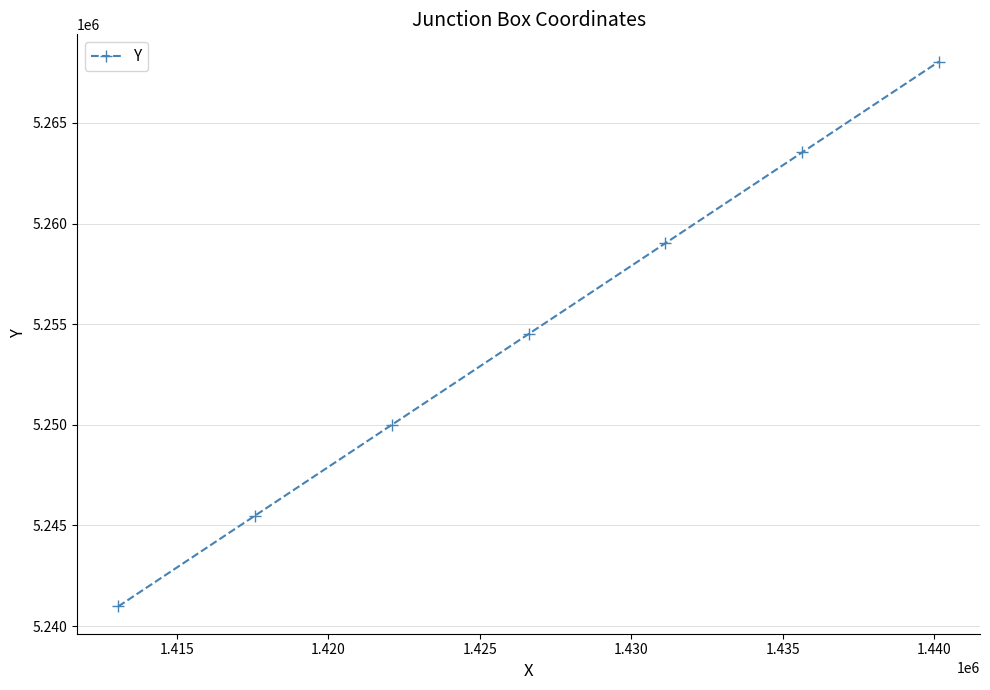

What is the value of the 5th point from the left?

5259024.6